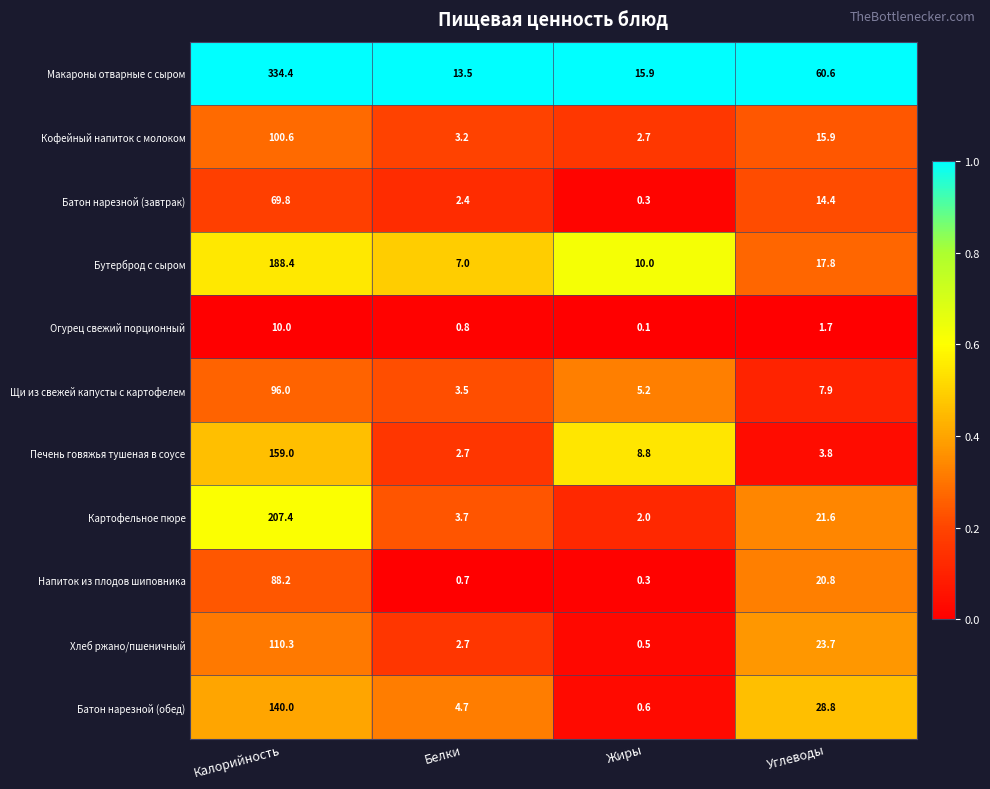

Which series has the widest spread of values?

Макароны отварные с сыром